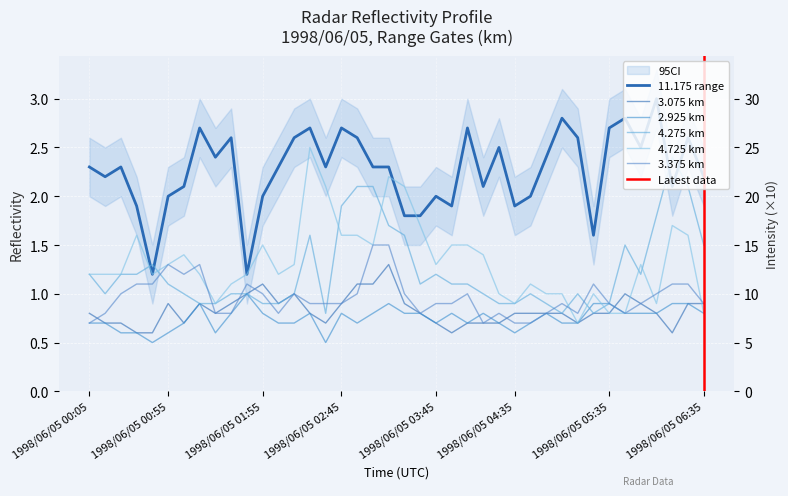

True or false: 2.925 and 3.075 intersect in this chart.

True